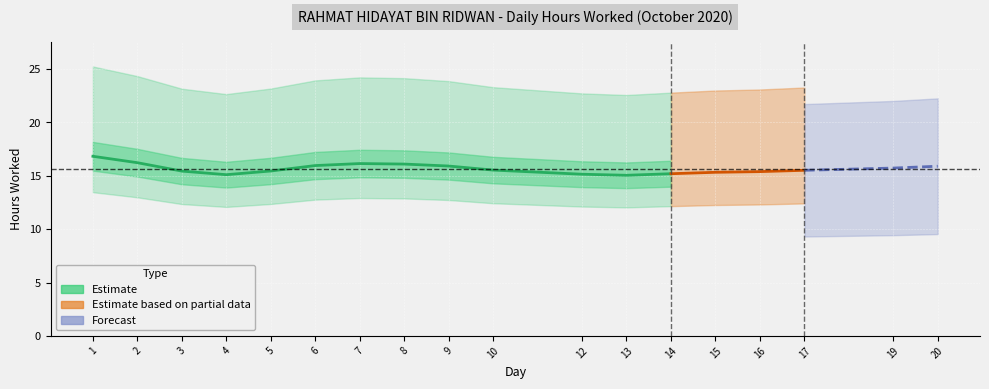

Which category has the lowest value across all series?

4